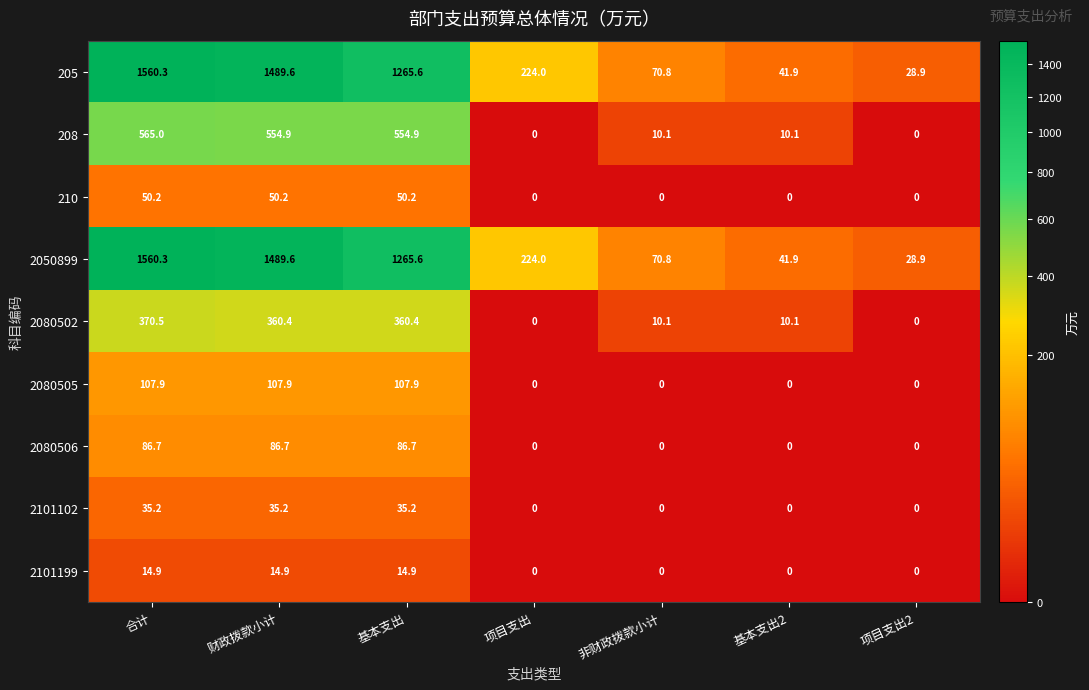

Which label corresponds to the largest value in the chart?

合计